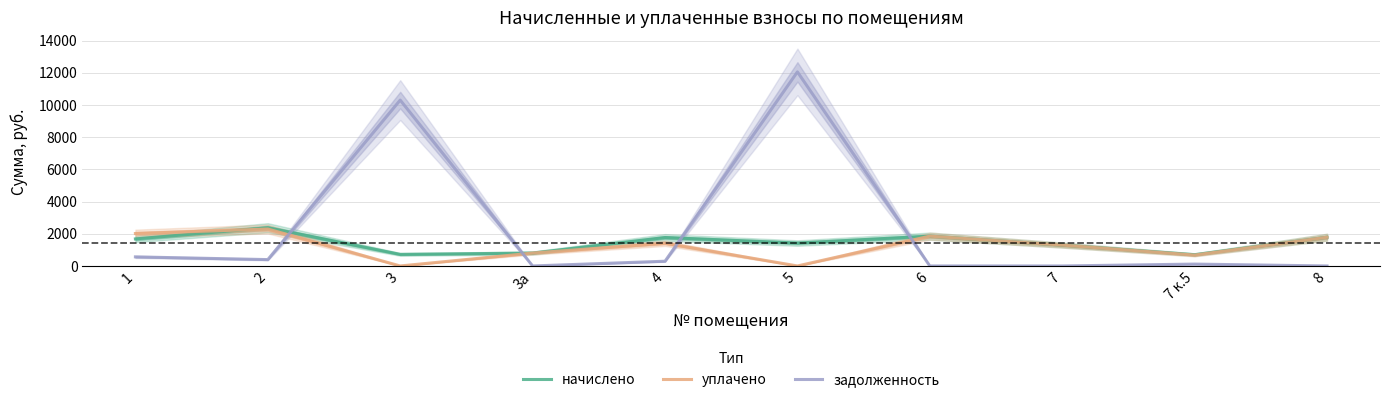

Which series ends up on top after the final intersection of начислено and уплачено?

начислено